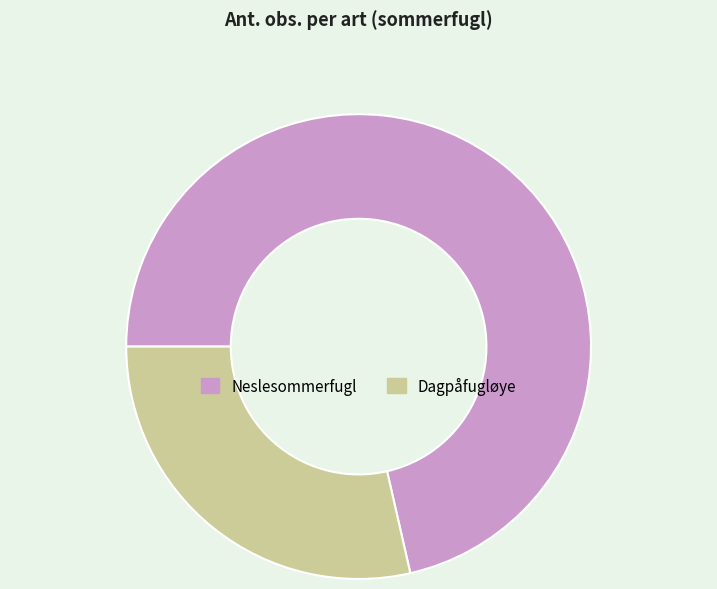

Does any single category account for the majority?

Yes